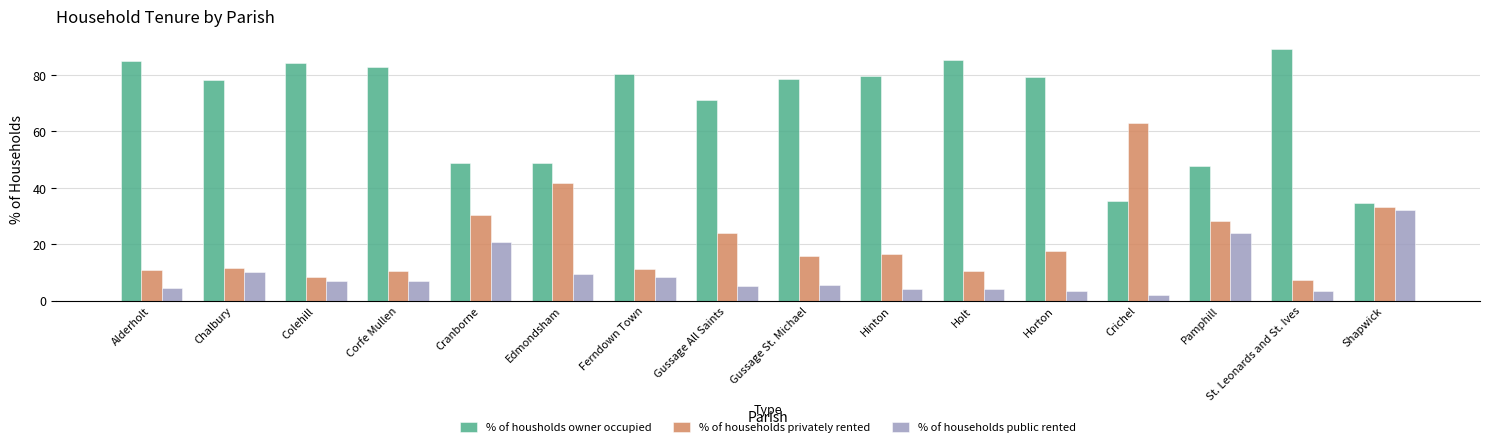

What is the label of the 5th bar from the left?

Cranborne